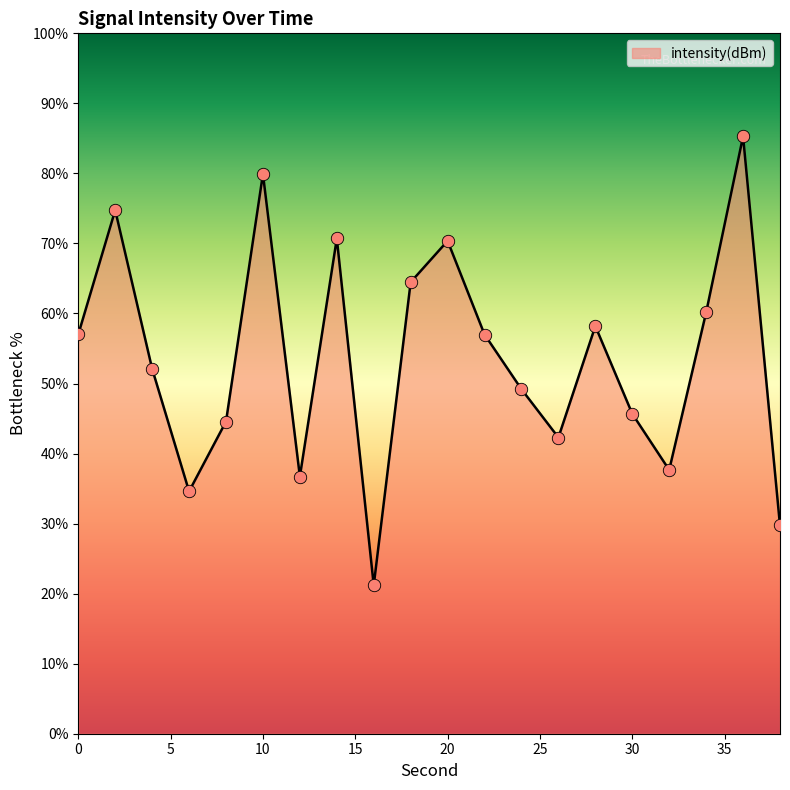

What is the difference between the maximum and minimum values?

64.1